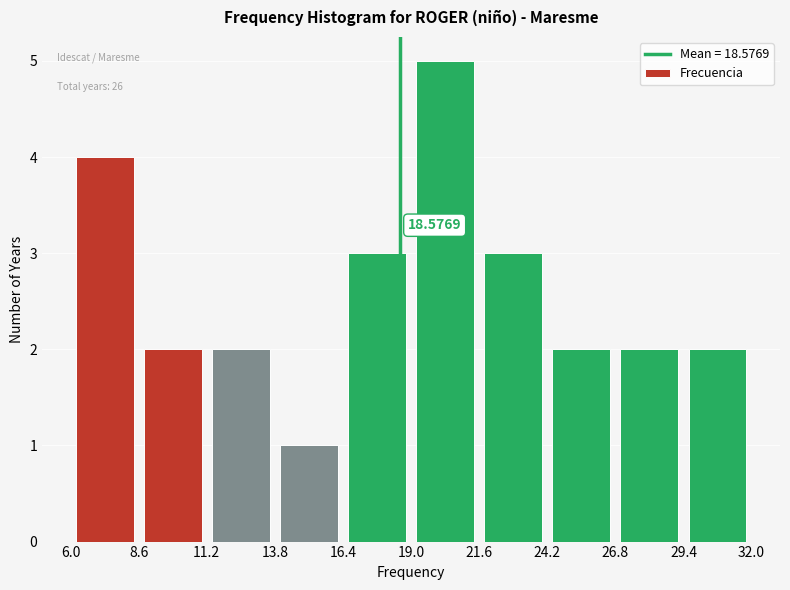

Which range on the x-axis has the tallest bar?

19.0 to 21.6